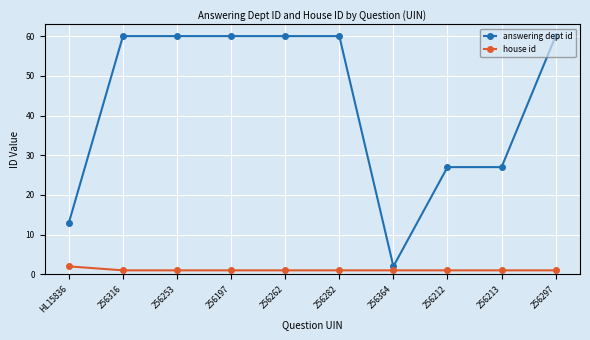

Which series has the widest spread of values?

answering dept id